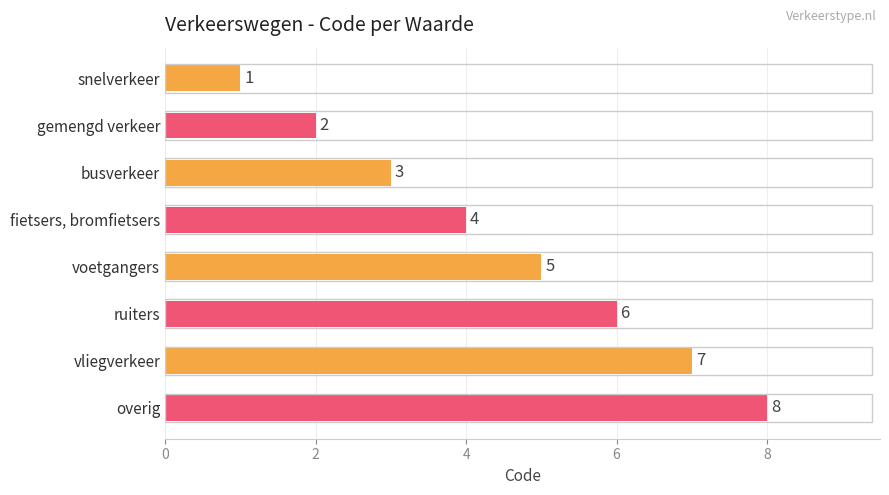

What is the label of the 8th bar from the bottom?

snelverkeer